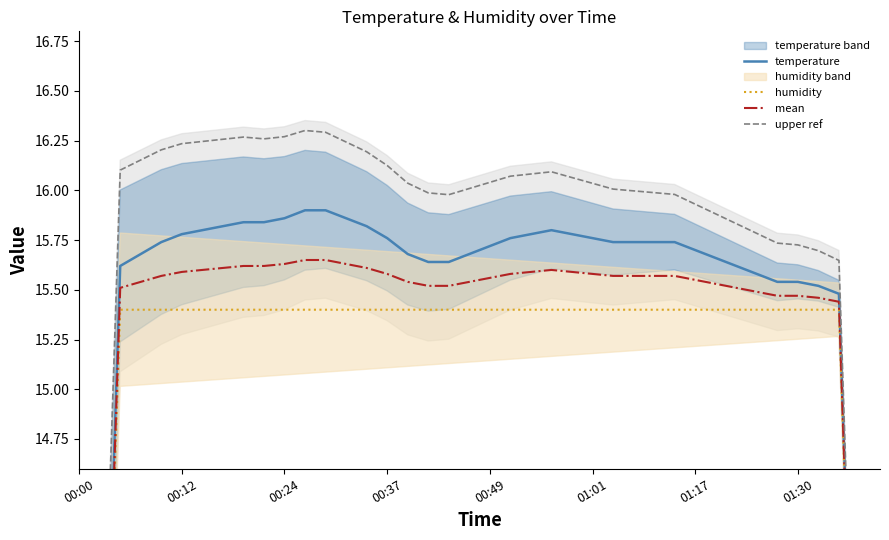

What are all the series names shown in the legend?

temperature, humidity, mean, upper ref